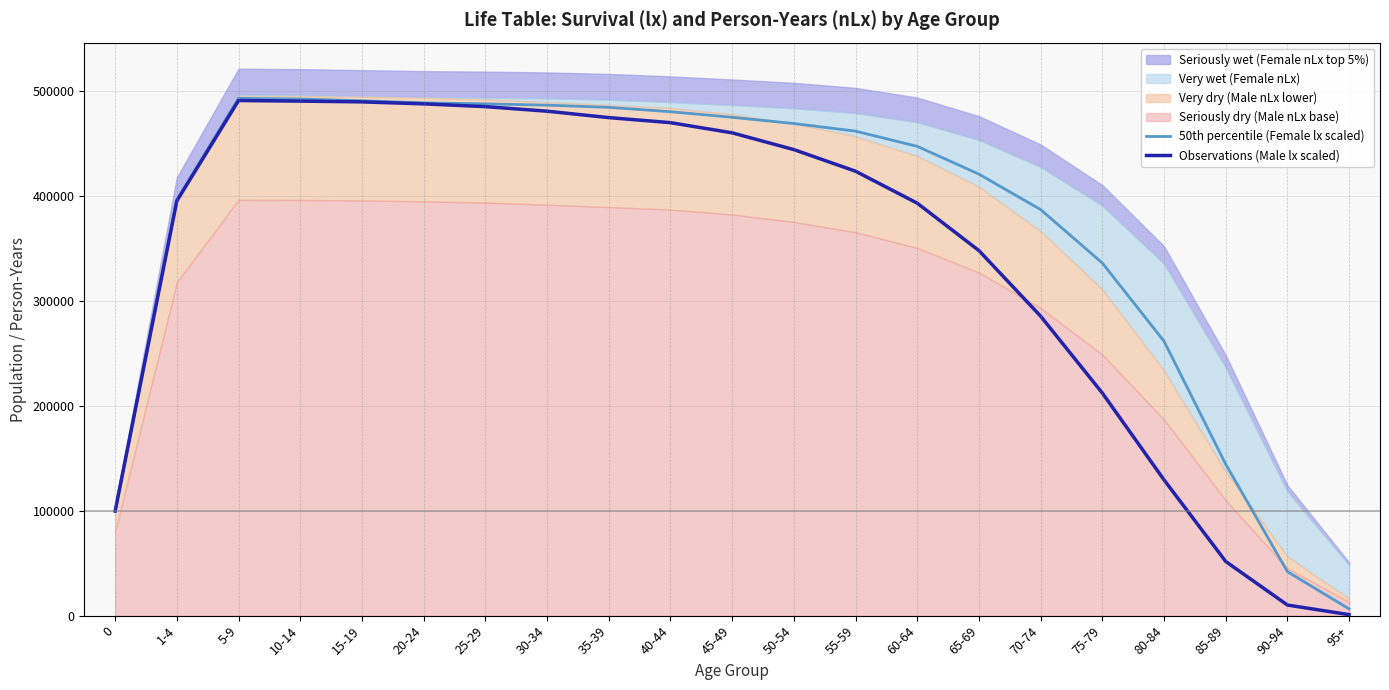

Is it true that 50th percentile (Female lx scaled) equals 99705.0 at 0?

True